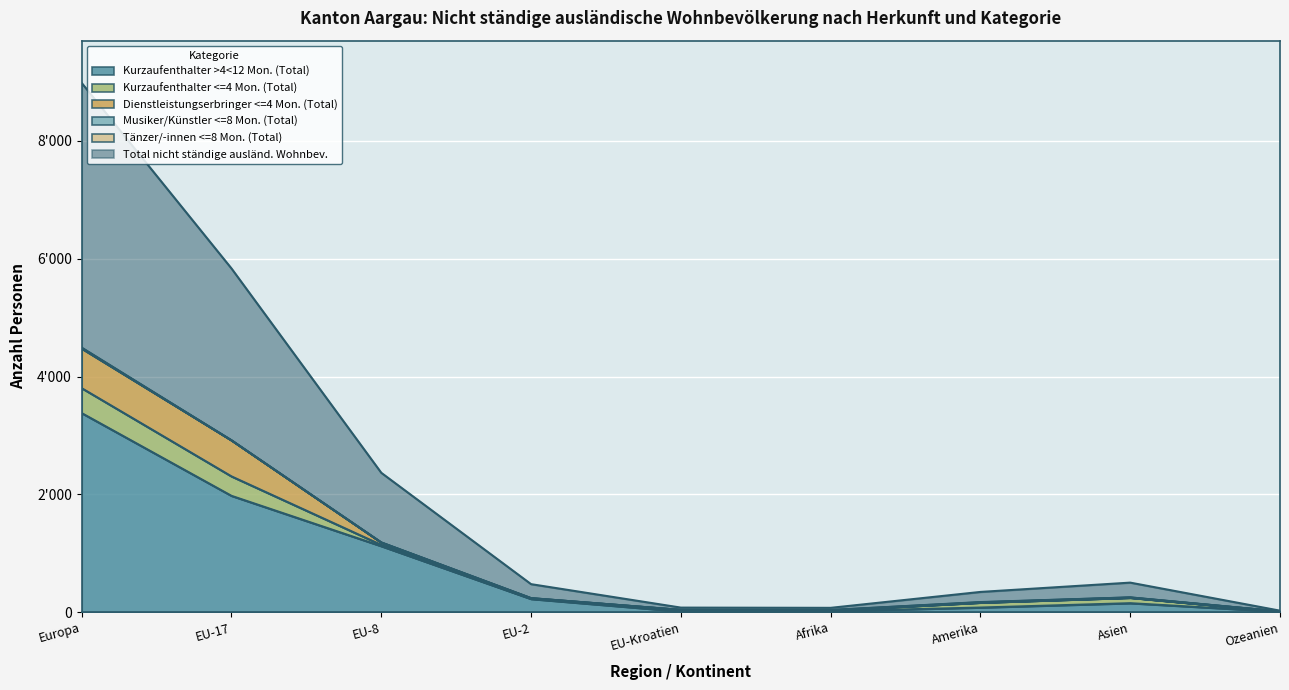

Reading right to left, what are all the values shown in this chart?

Kurzaufenthalter >4<12 Mon. (Total): Ozeanien=9	Asien=153	Amerika=79	Afrika=17	EU-Kroatien=12	EU-2=224	EU-8=1121	EU-17=1975	Europa=3379
Kurzaufenthalter <=4 Mon. (Total): Ozeanien=3	Asien=92	Amerika=83	Afrika=12	EU-Kroatien=26	EU-2=9	EU-8=21	EU-17=330	Europa=423
Dienstleistungserbringer <=4 Mon. (Total): Ozeanien=1	Asien=1	Amerika=1	Afrika=1	EU-Kroatien=1	EU-2=5	EU-8=41	EU-17=612	Europa=671
Musiker/Künstler <=8 Mon. (Total): Ozeanien=0	Asien=5	Amerika=5	Afrika=7	EU-Kroatien=0	EU-2=0	EU-8=0	EU-17=0	Europa=8
Tänzer/-innen <=8 Mon. (Total): Ozeanien=0	Asien=0	Amerika=4	Afrika=0	EU-Kroatien=0	EU-2=0	EU-8=0	EU-17=0	Europa=10
Total nicht ständige ausländ. Wohnbev.: Ozeanien=13	Asien=251	Amerika=172	Afrika=37	EU-Kroatien=39	EU-2=238	EU-8=1183	EU-17=2917	Europa=4491